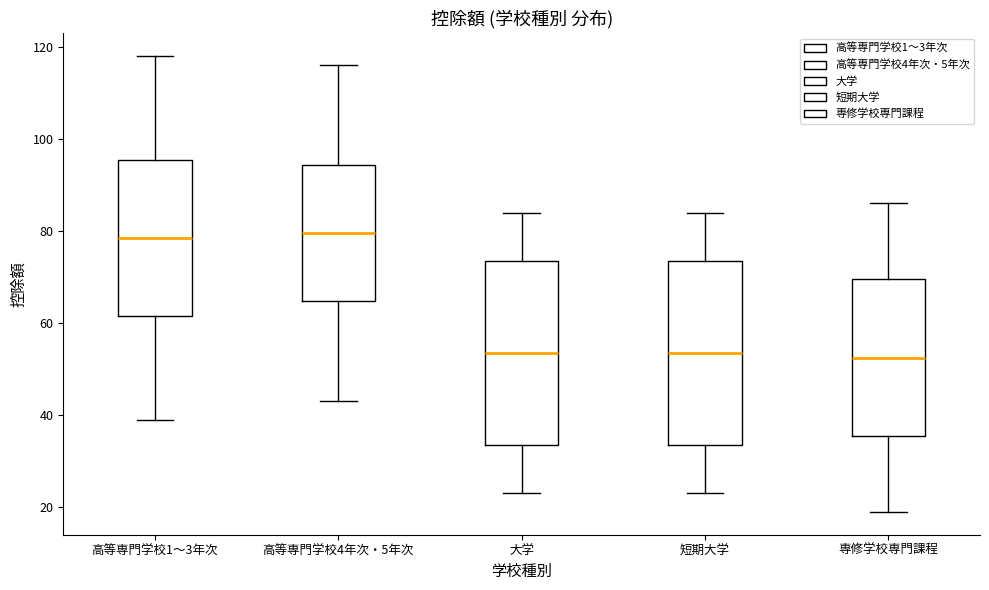

Reading left to right, transcribe this box plot: for each box, give where its median line is, the range the box spans, and where its two whiskers end, as read against the y-axis. The values are not printed on the chart, so give them approximately, as read against the axis.

高等専門学校1～3年次: median 78, box 62 to 96, whiskers 40 to 118
高等専門学校4年次・5年次: median 80, box 64 to 94, whiskers 44 to 116
大学: median 54, box 34 to 74, whiskers 24 to 84
短期大学: median 54, box 34 to 74, whiskers 24 to 84
専修学校専門課程: median 52, box 36 to 70, whiskers 20 to 86